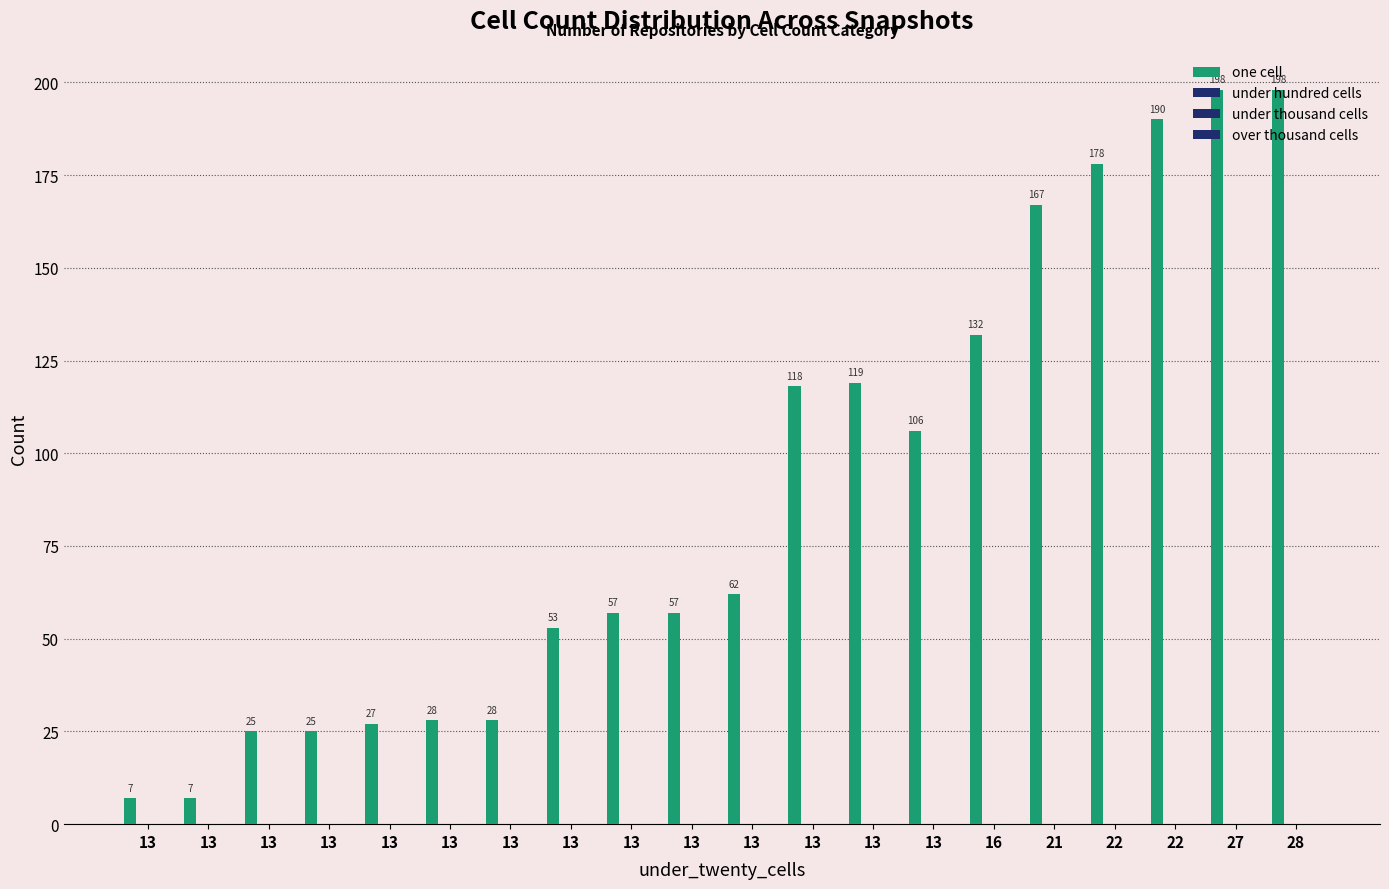

Are the bars horizontal?

No